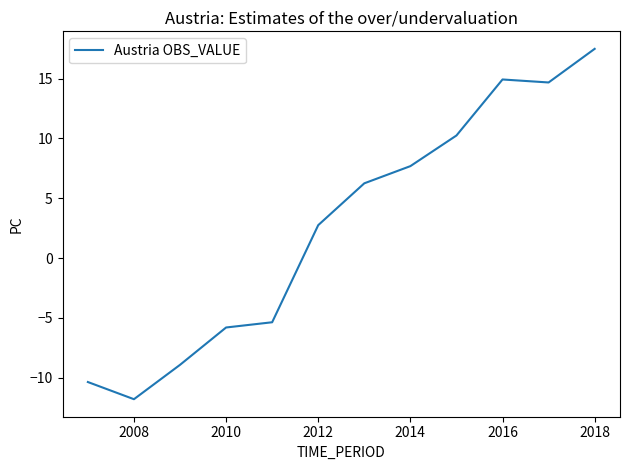

What is the difference between the maximum and minimum values?

29.3